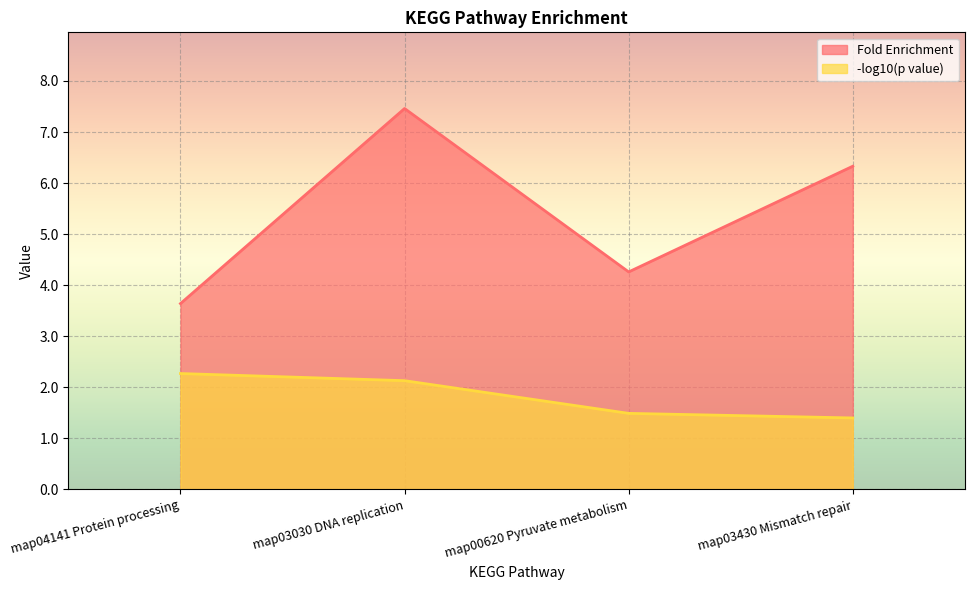

What is the difference between the second highest and minimum values in the -log10(p value) series?

0.7